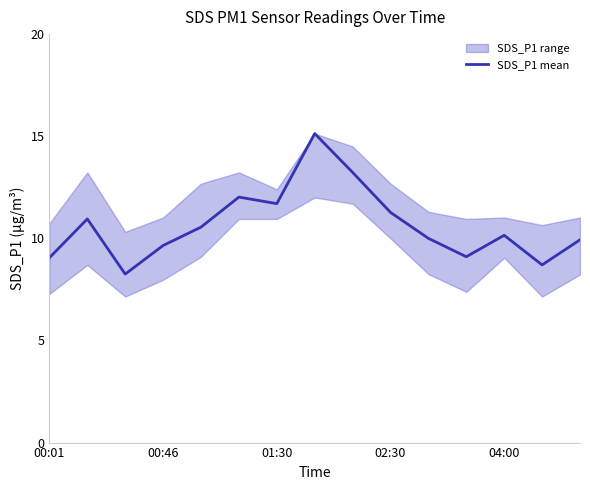

True or false: SDS_P1 mean has a value of 9.7 at 00:46.

True